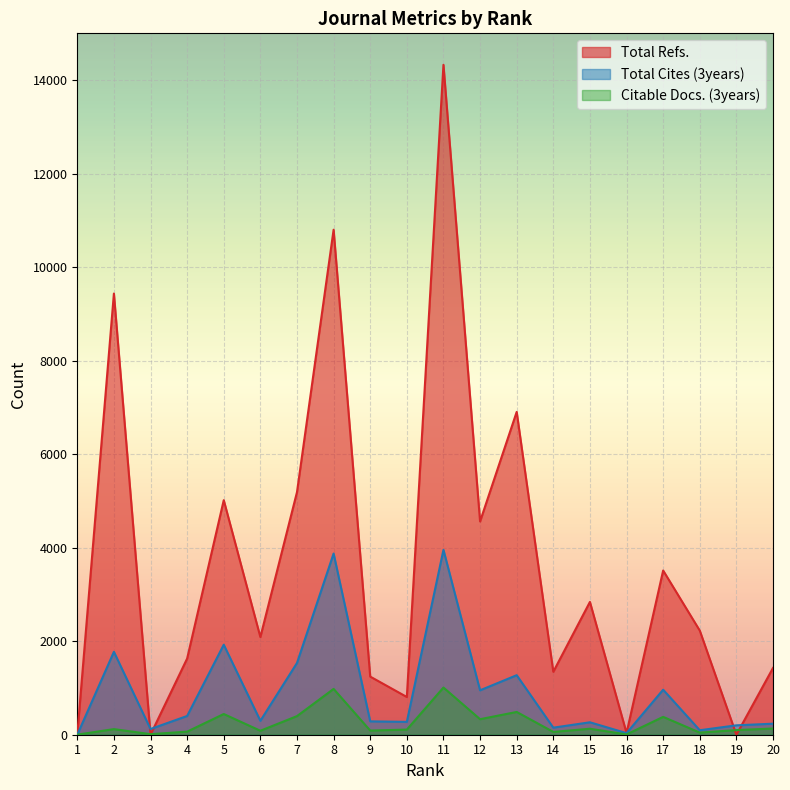

Which series has the largest total across all categories?

Total Refs.